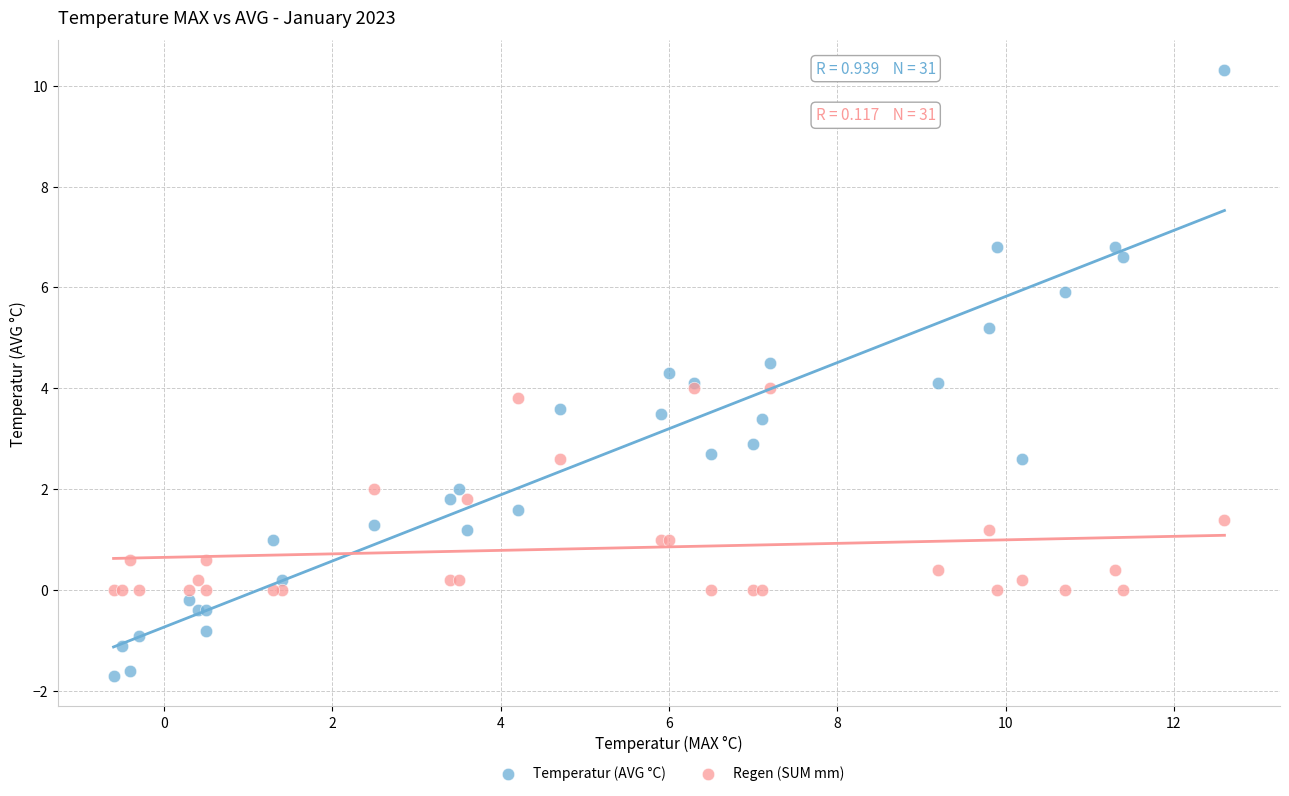

Which series has the largest Y range (max minus min)?

Temperatur (AVG °C)